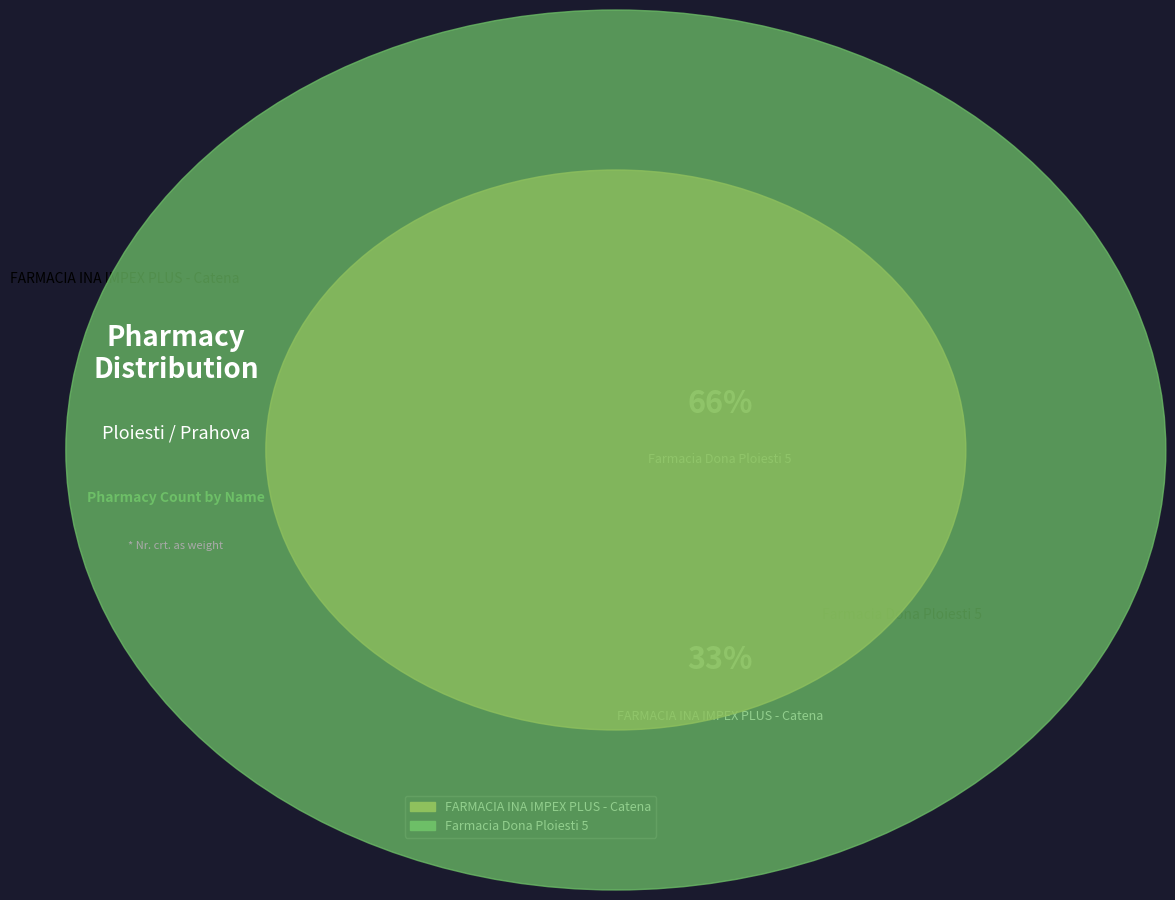

Is Farmacia Dona Ploiesti 5 the majority of the pie?

Yes